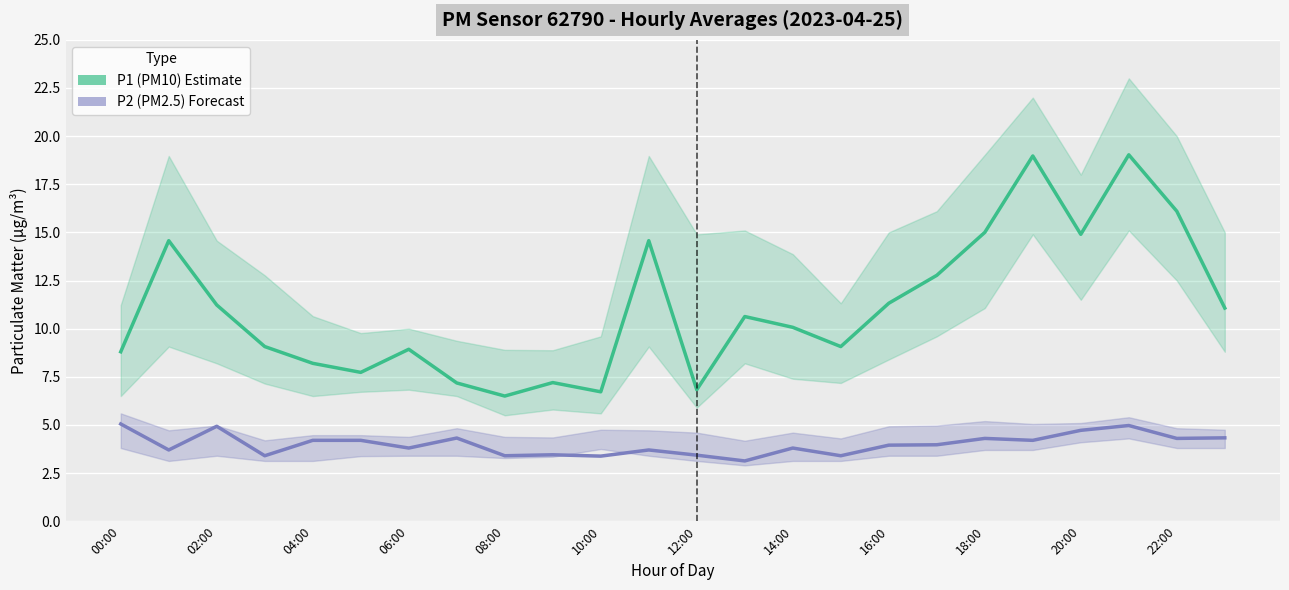

At which category is the sum across all series the highest?

21